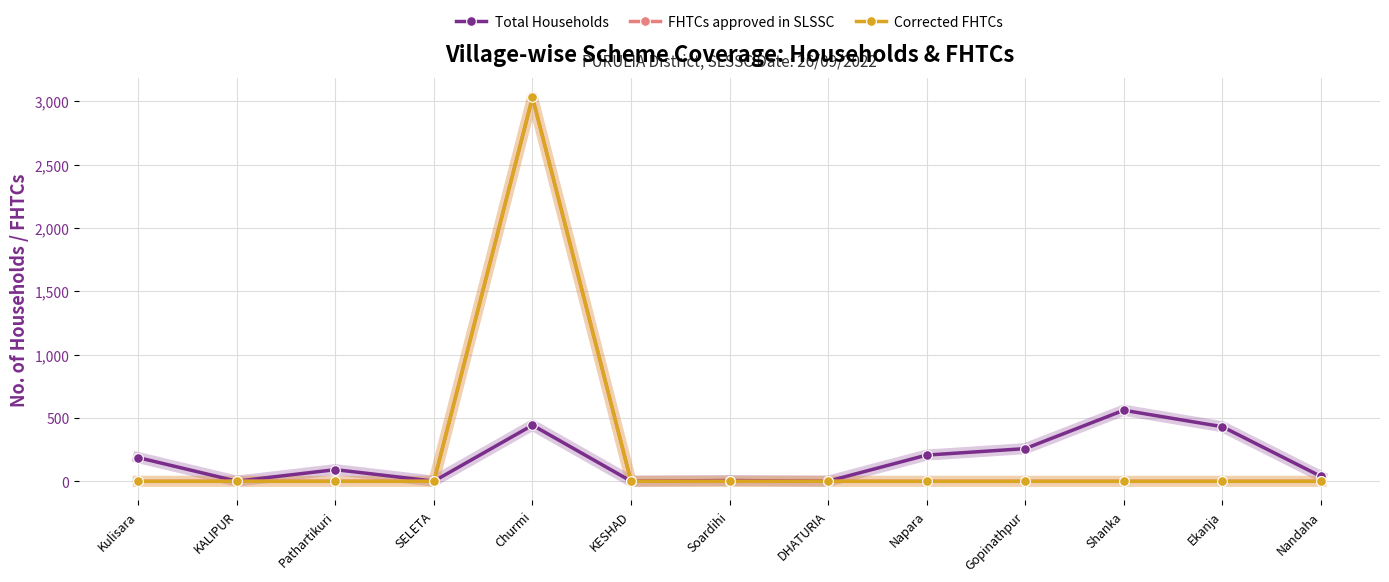

True or false: Total Households has a value of 431 at Ekanja.

True